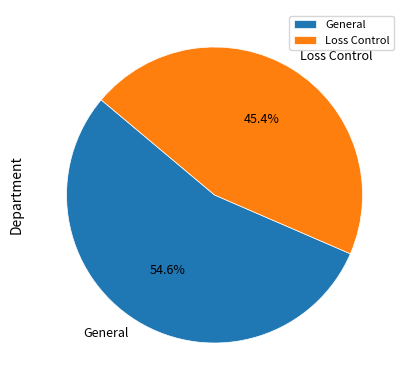

Count the number of slices in the pie.

2